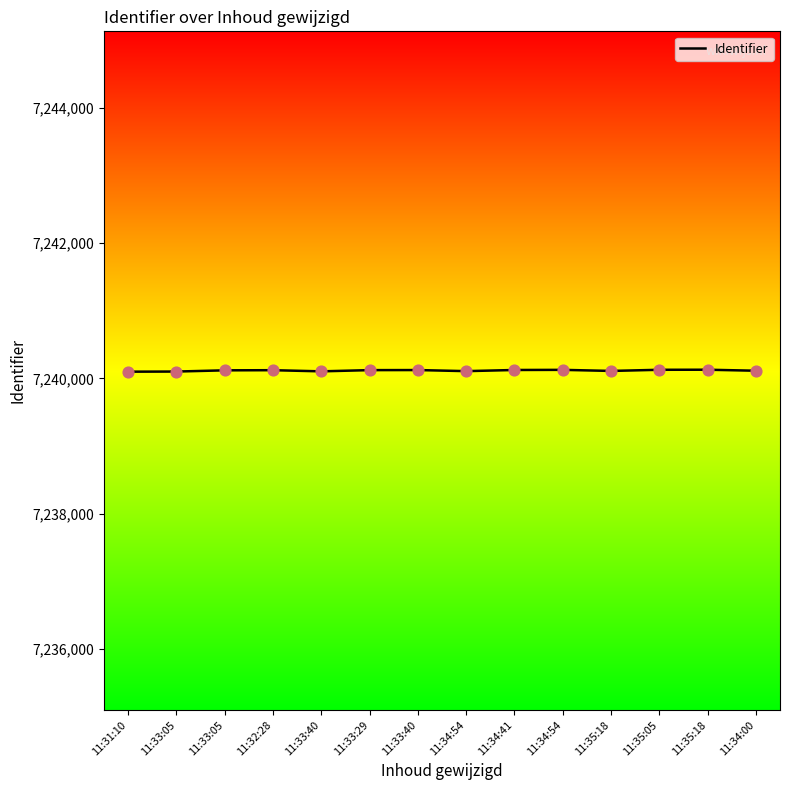

Is this an area chart (filled region under the line)?

No